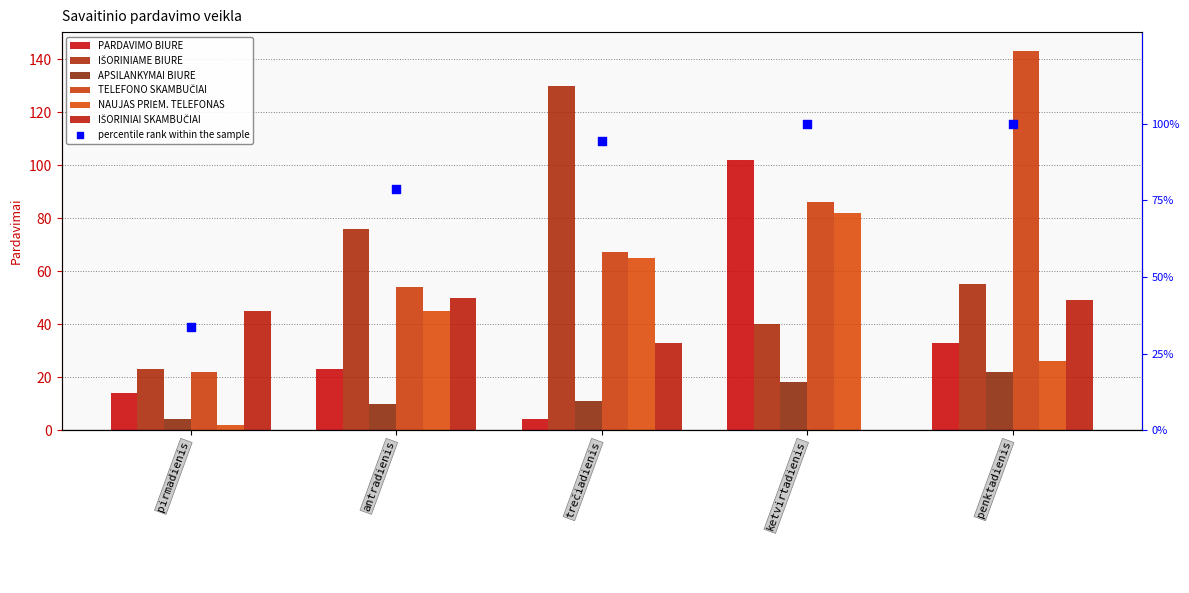

Is the value of NAUJAS PRIĖM. TELEFONAS at trečiadienis greater than the value of APSILANKYMAI BIURE at pirmadienis?

Yes